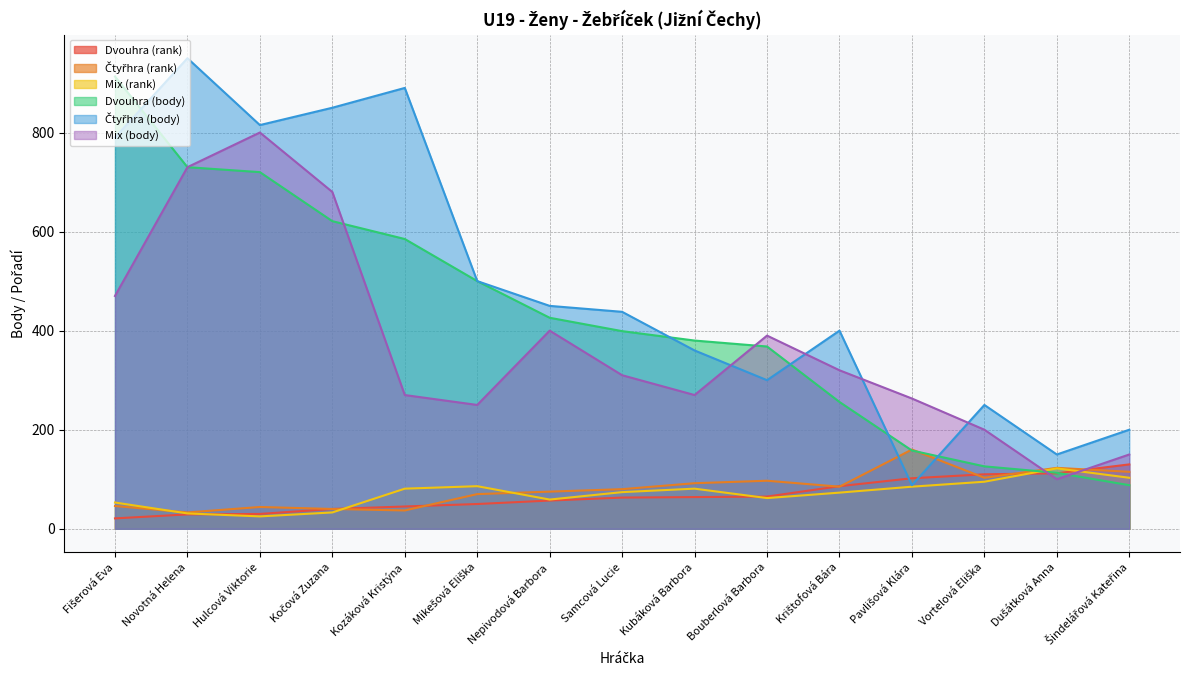

What is the greatest value displayed?

950